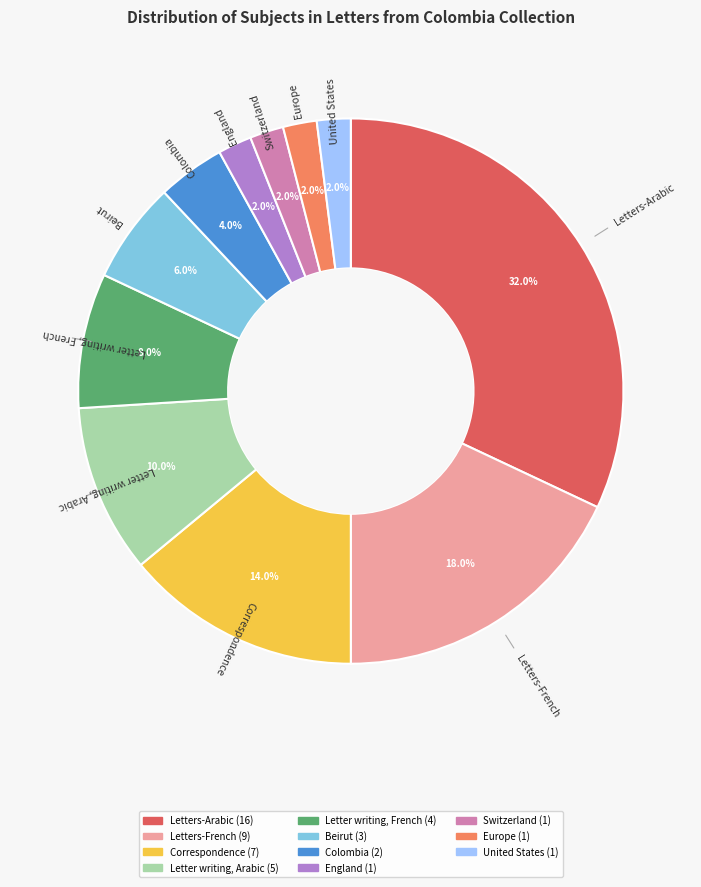

Is there a majority slice in this chart?

No